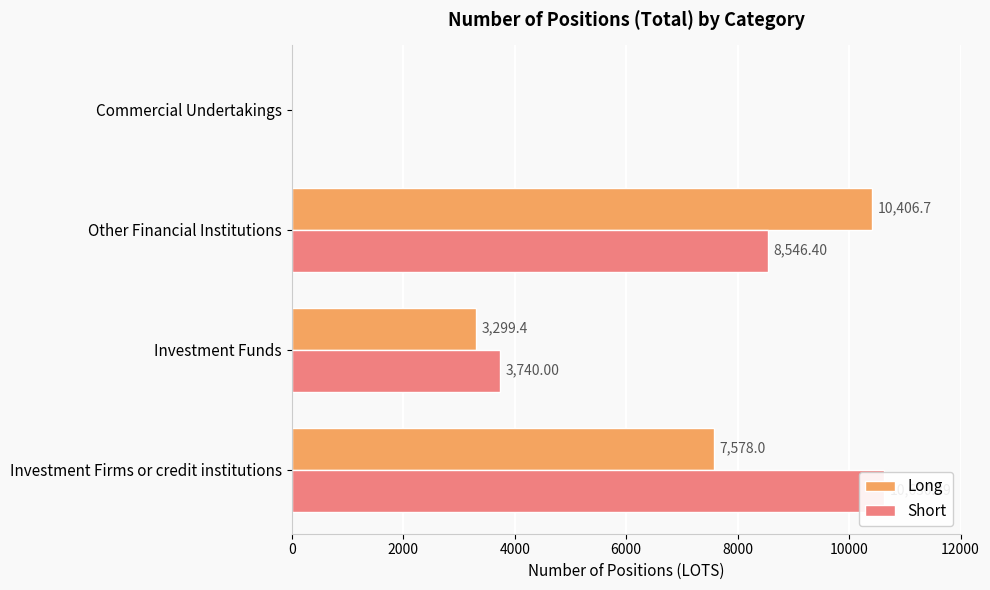

How many data points in Short are less than 8546?

2